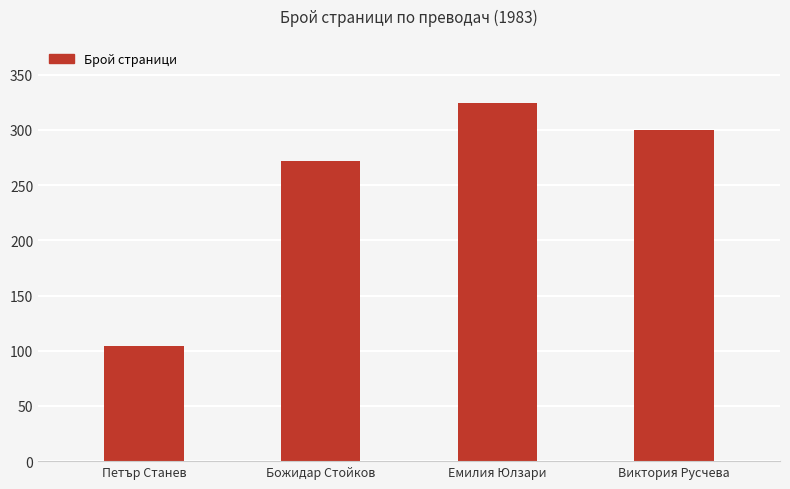

Which has a higher value, Божидар Стойков or Петър Станев?

Божидар Стойков